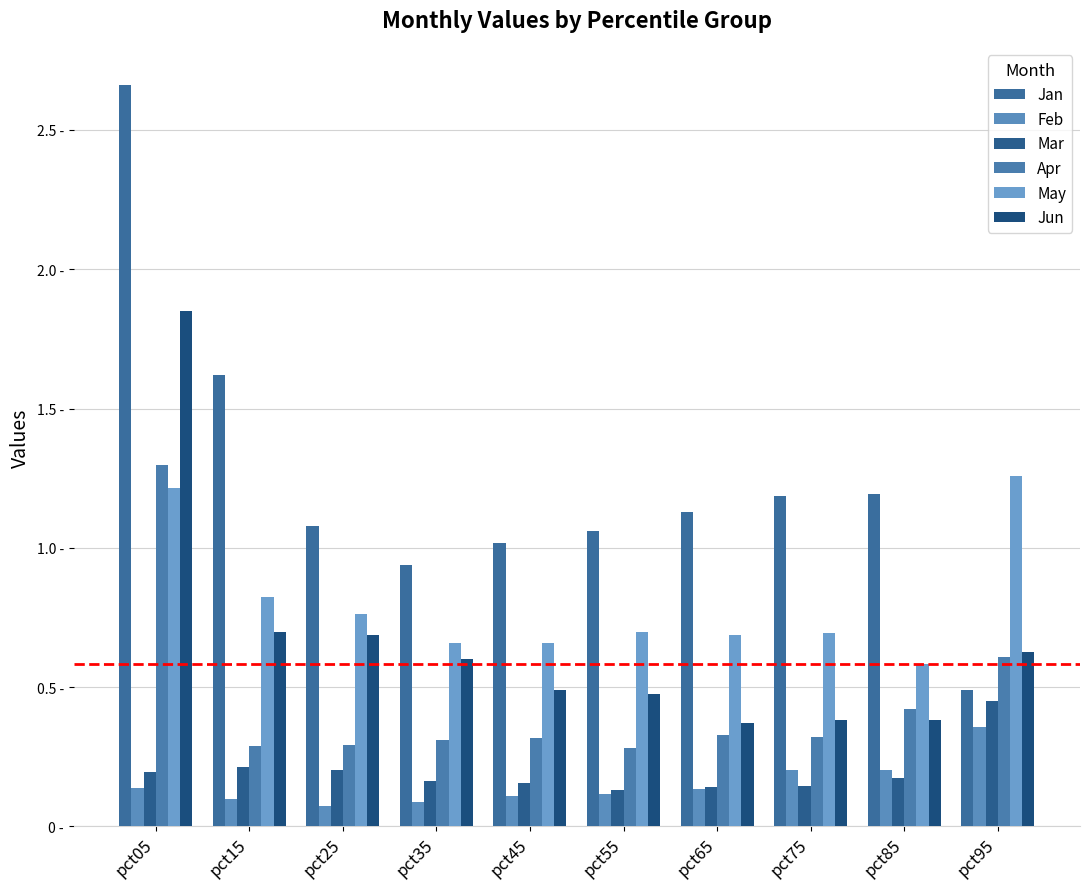

What is the minimum value for Jun?

0.4